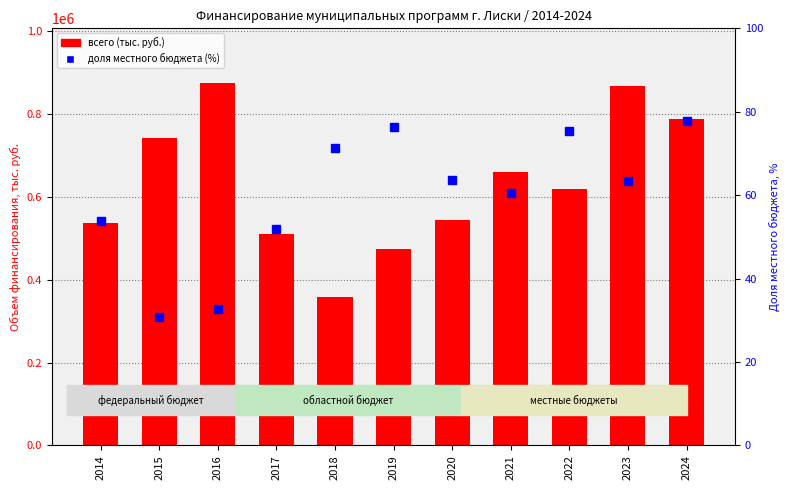

What is the greatest value displayed?

875555.8